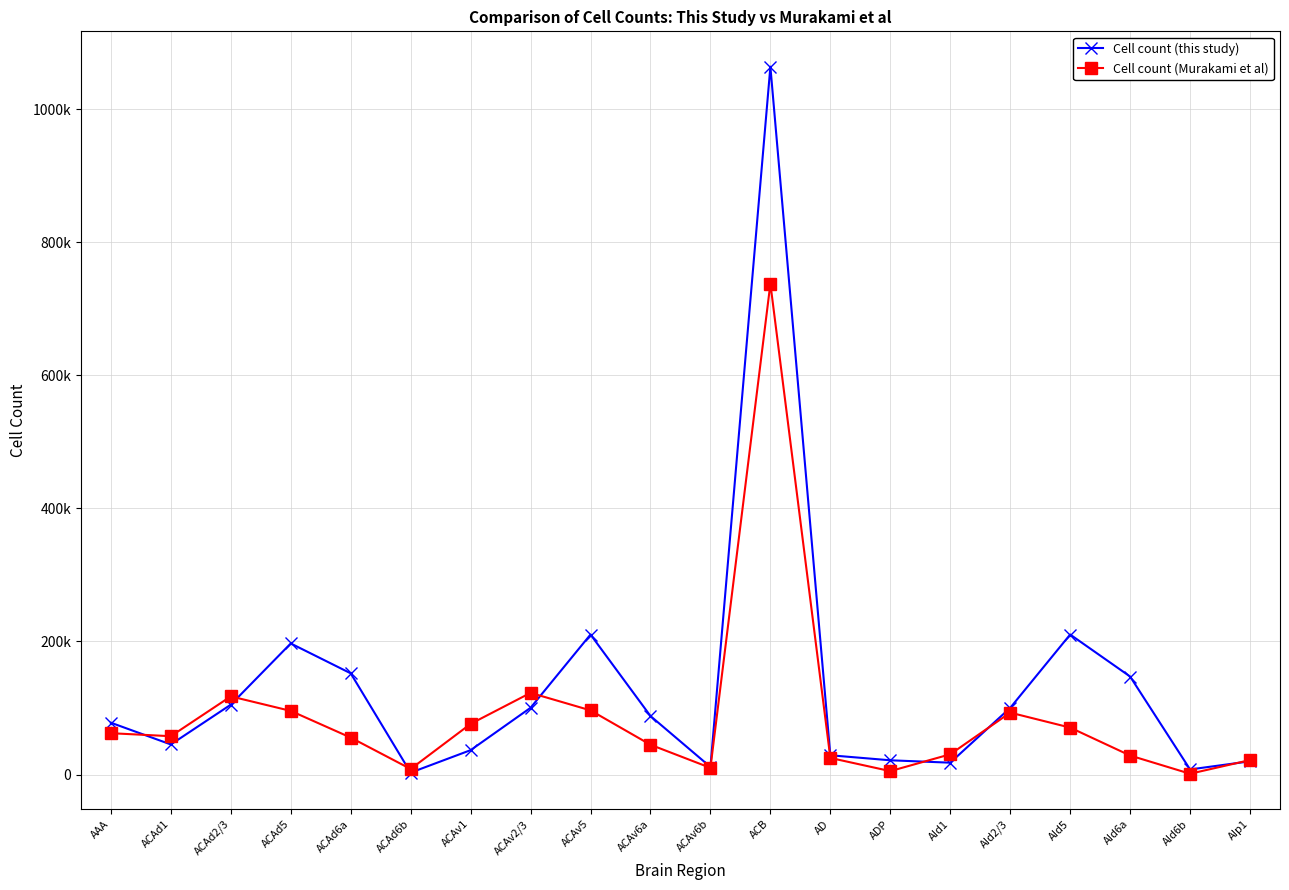

Reading right to left, what are all the values shown in this chart?

Cell count (this study): 19920.0	7695.7	147323.3	210451.6	100243.2	17859.0	21454.3	28984.3	1063794.6	11431.0	88008.5	210454.7	100367.9	36685.3	2895.8	152144.2	197047.6	105044.4	45245.0	77928.9
Cell count (Murakami et al): 21805.0	1236.0	28609.0	70586.0	93082.0	30465.0	5176.0	24992.0	737719.0	10088.0	44820.0	96480.0	122792.0	76161.0	8377.0	55564.0	95679.0	117487.0	57650.0	62172.0